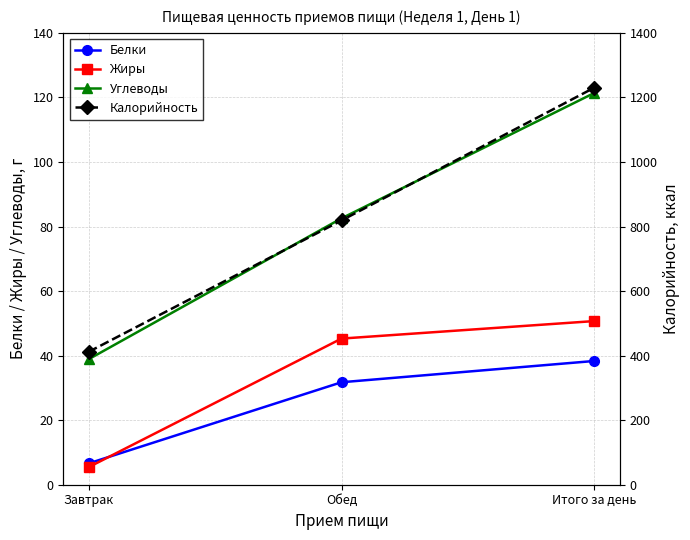

Between Завтрак and Обед, which series saw the biggest shift?

Калорийность